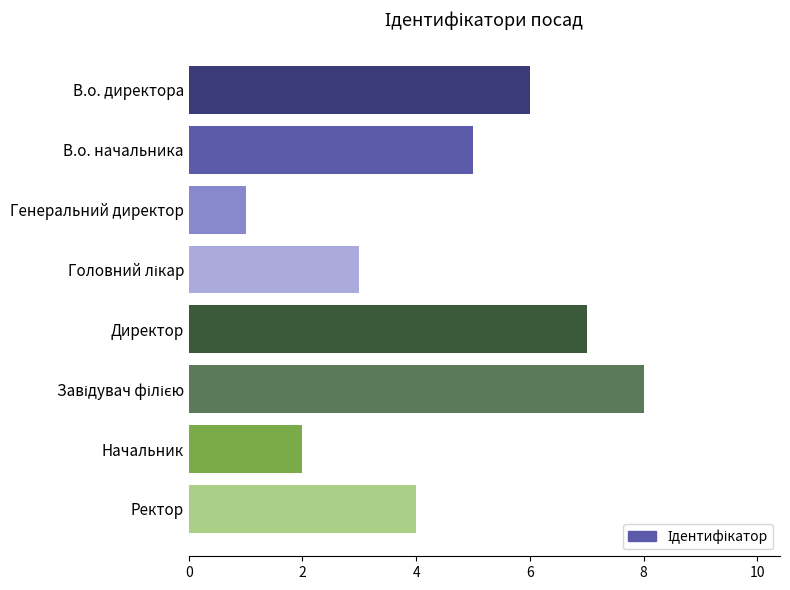

What position from the top is В.о. начальника?

2